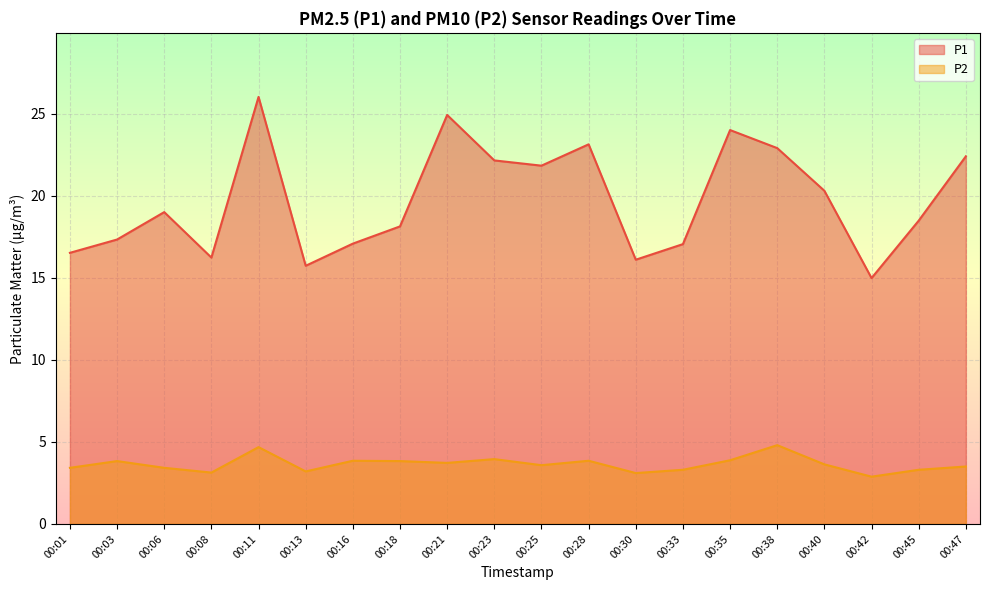

How many lines are shown in the chart?

2